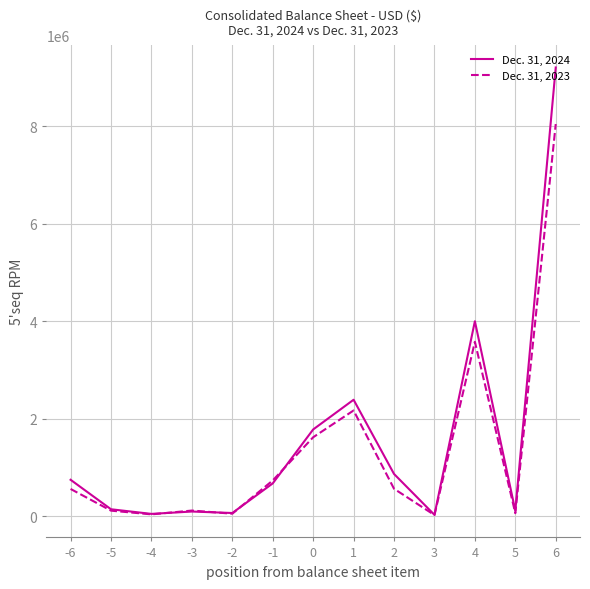

The Dec. 31, 2023 series shows 1620713 at 0. True or false?

True